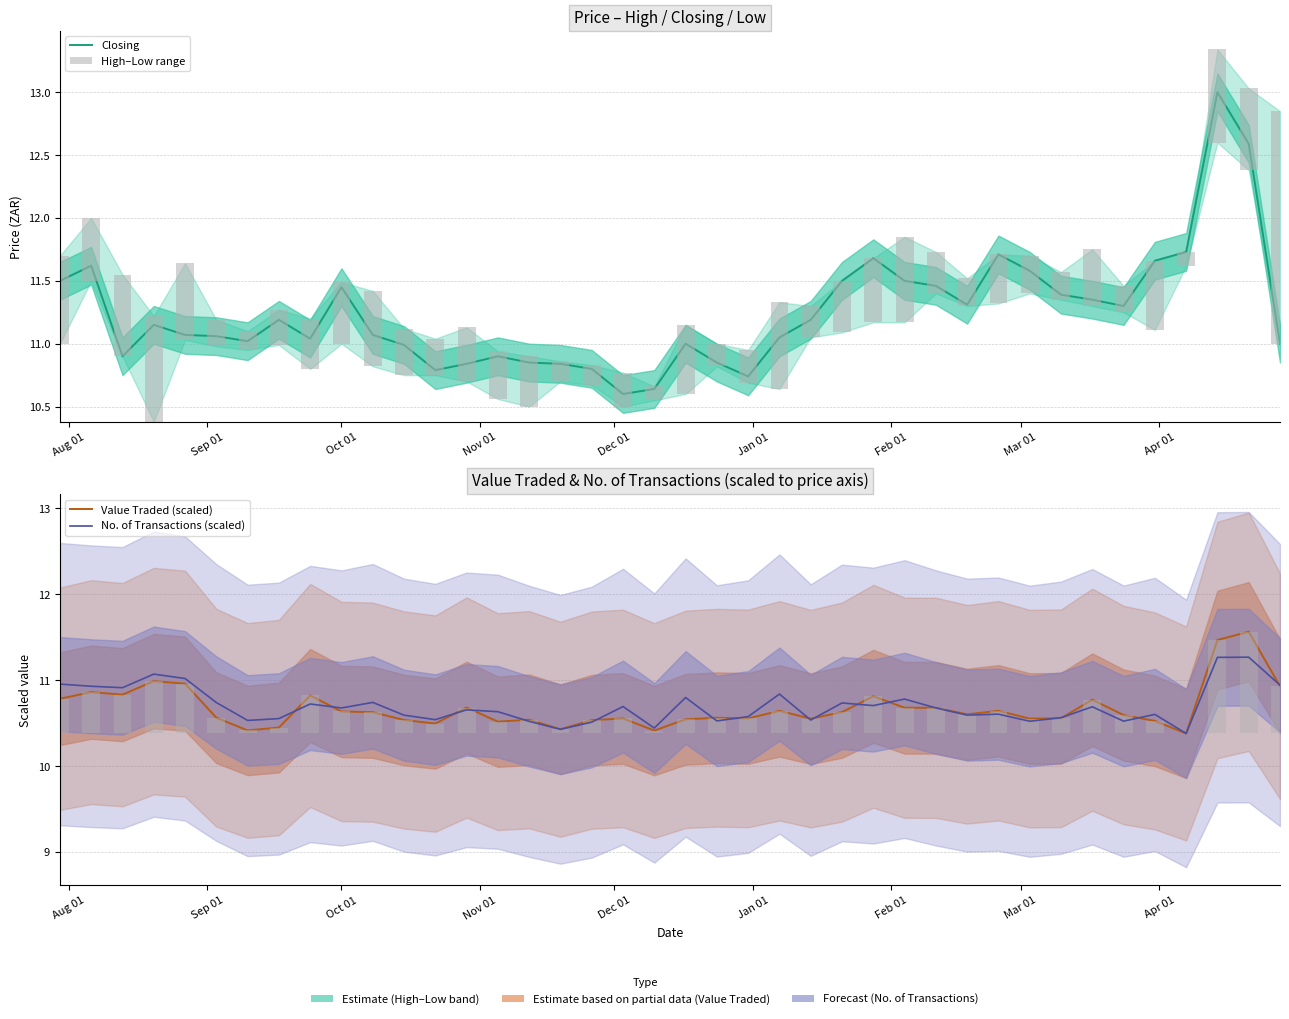

Are the bars horizontal?

No